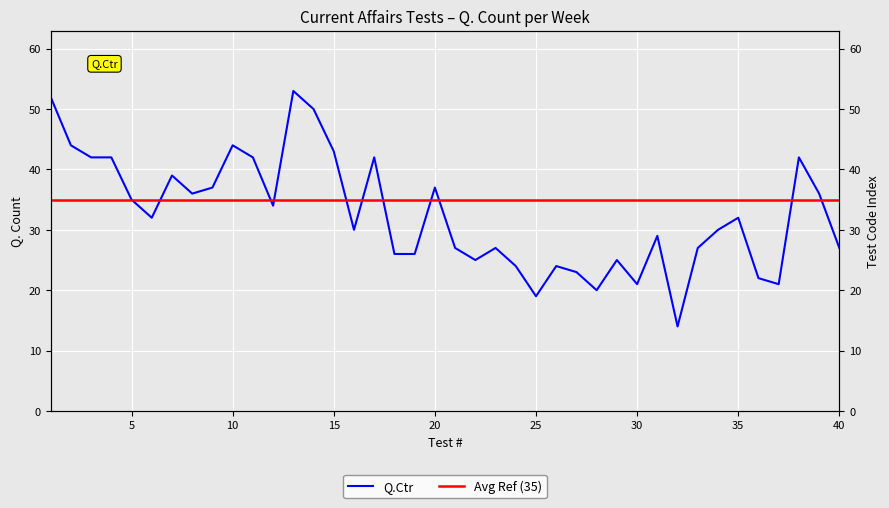

What is the difference between the maximum and second lowest values?

34